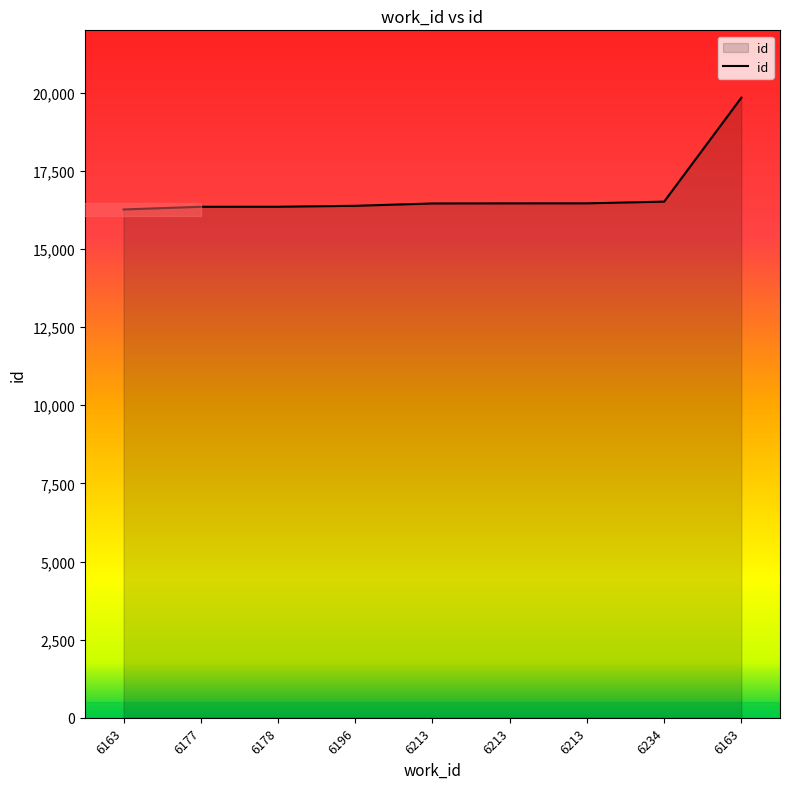

Reading left to right, extract all data points from this chart.

16267	16353	16354	16384	16459	16462	16463	16518	19846